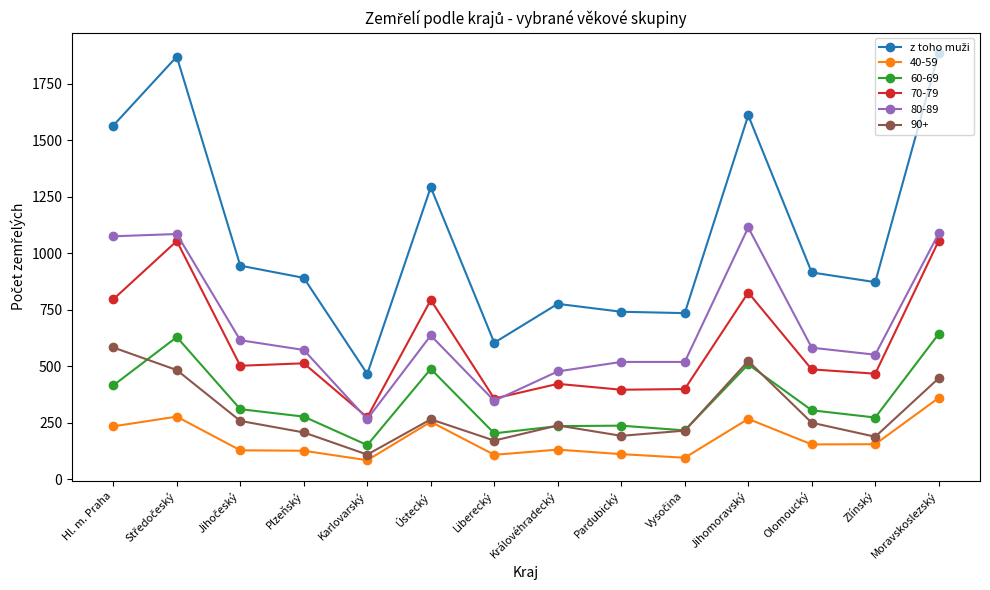

Count the number of data series in this chart.

6